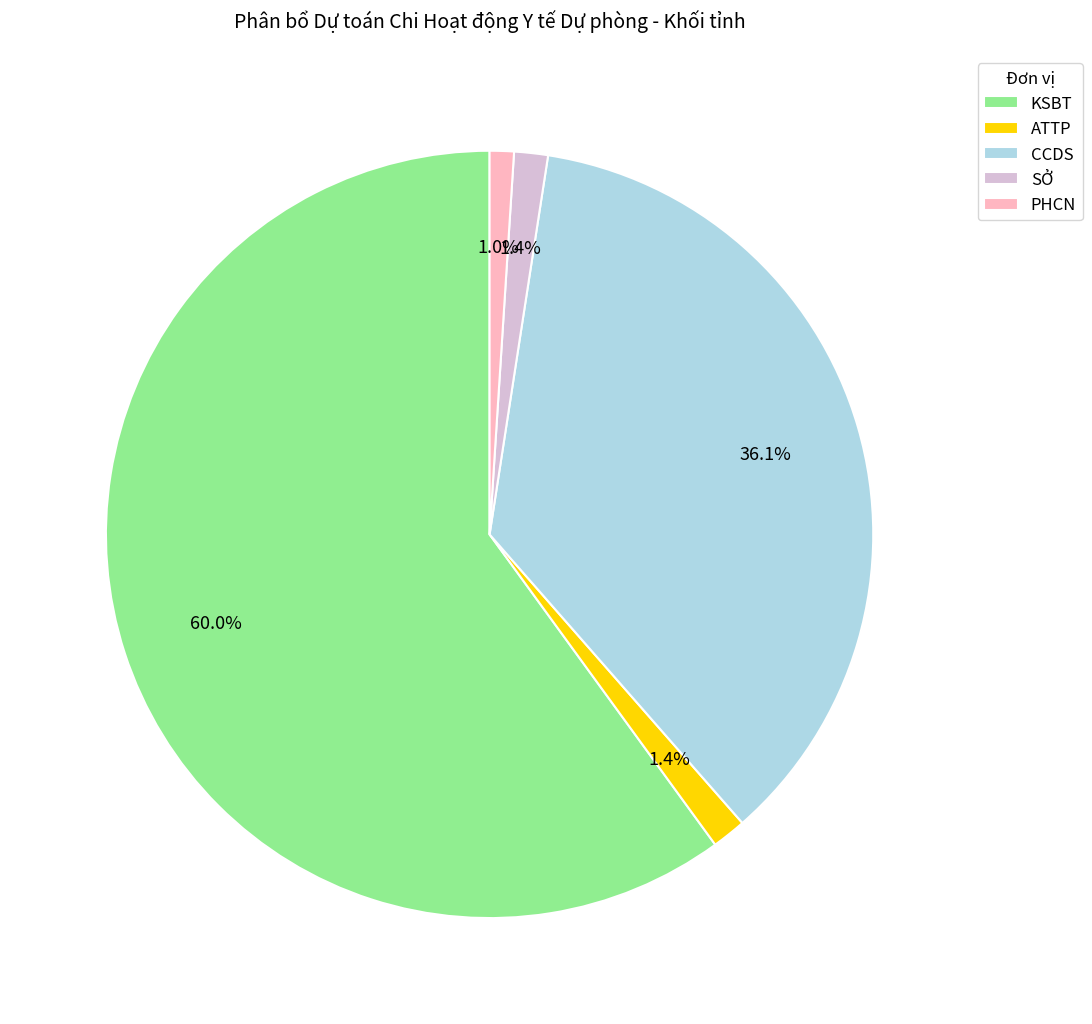

How many segments does this pie chart have?

5